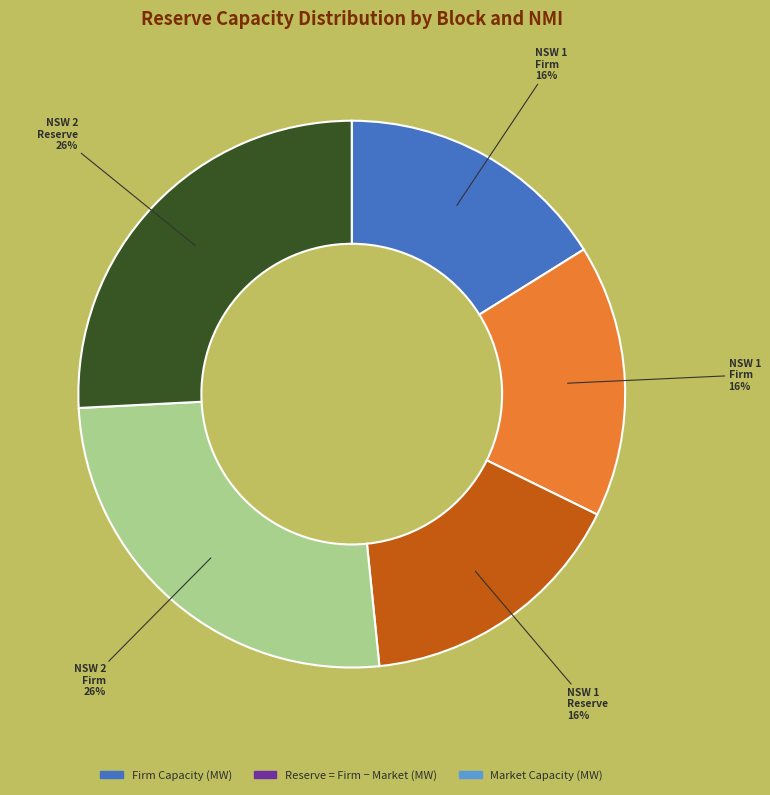

To the nearest percent, what is the average slice percentage?

20%